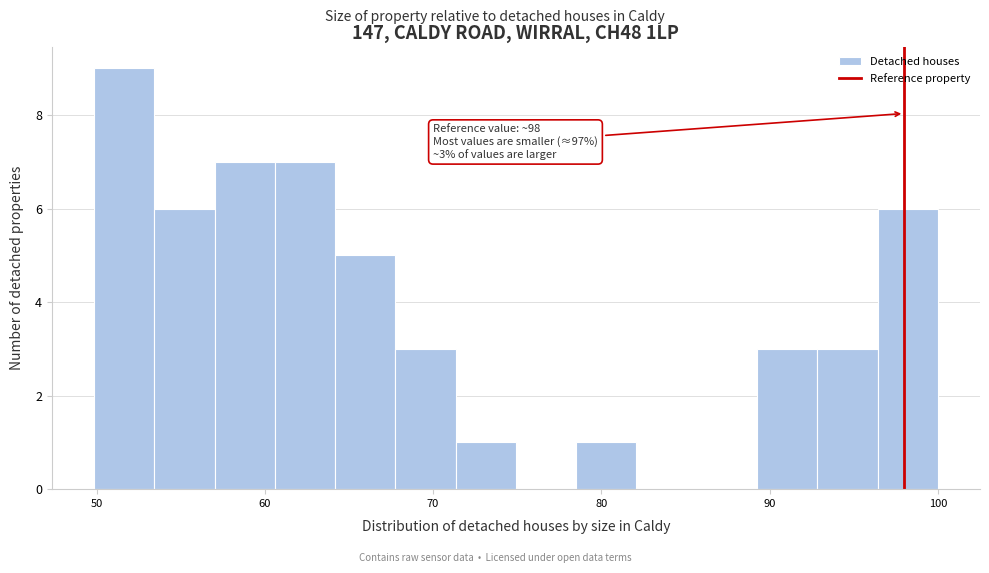

Read against the x-axis, roughly where is the centre of the tallest bar?

52